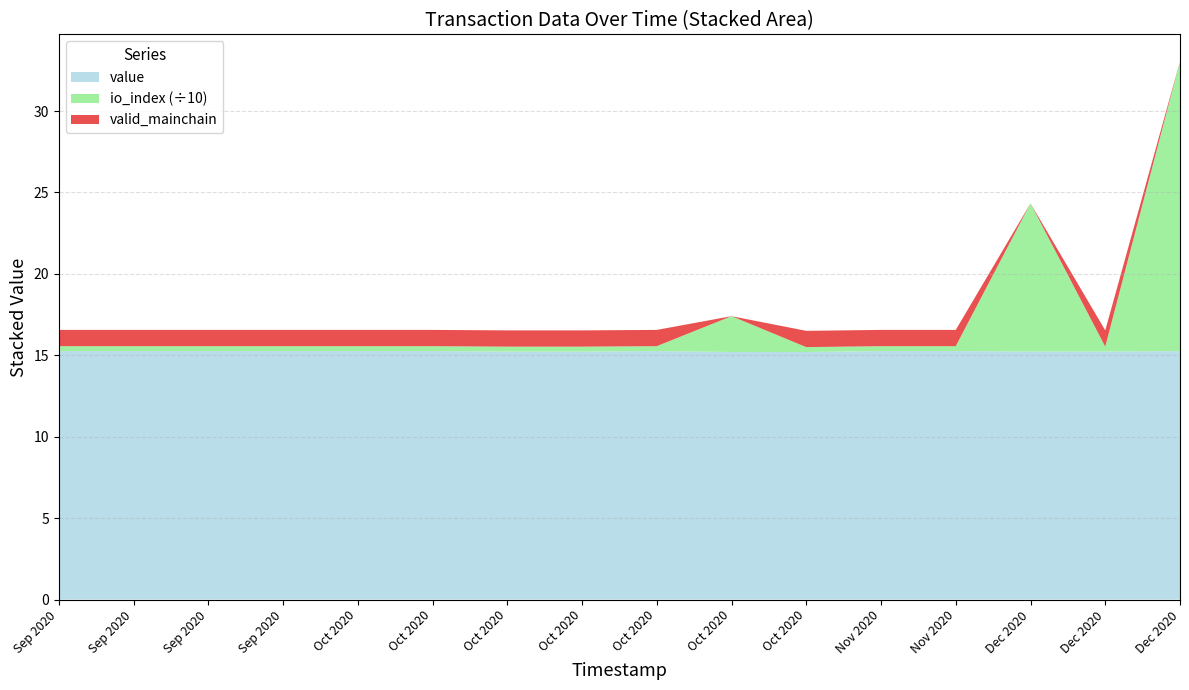

What are all the series names shown in the legend?

value, io_index (÷10), valid_mainchain